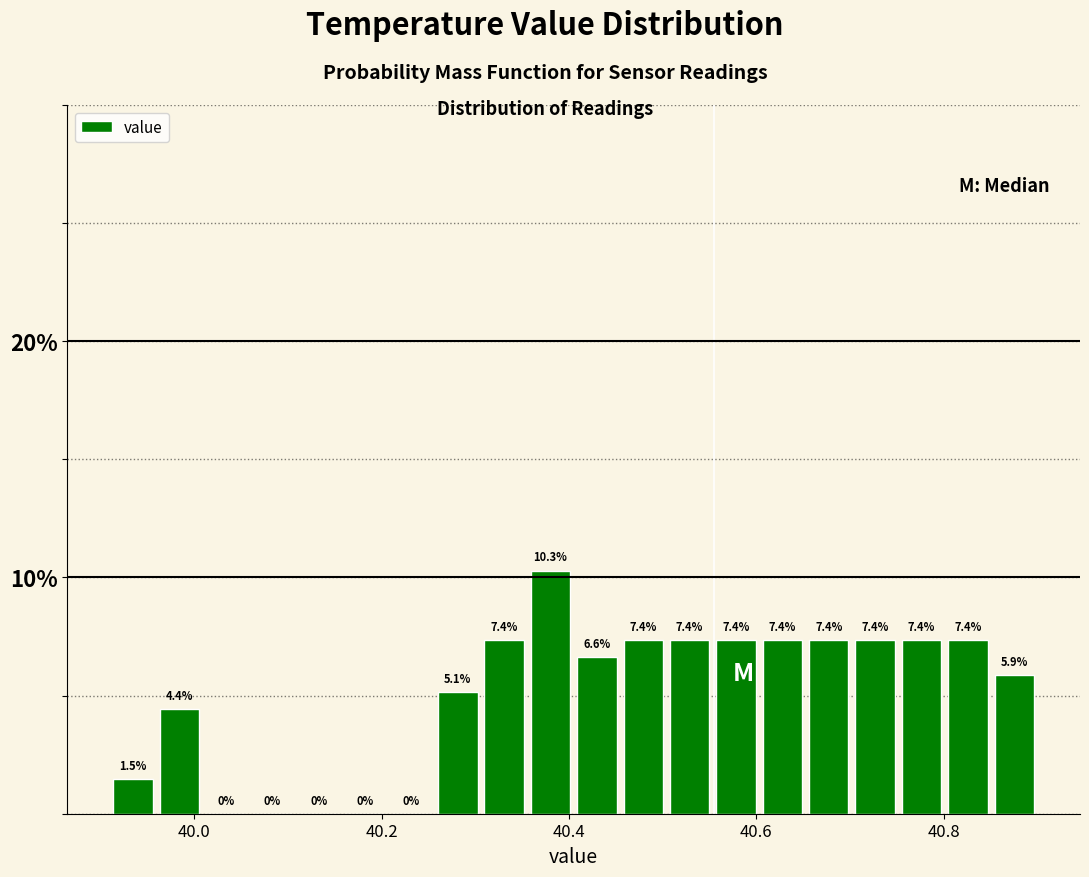

Read against the x-axis, roughly where is the centre of the tallest bar?

40.38